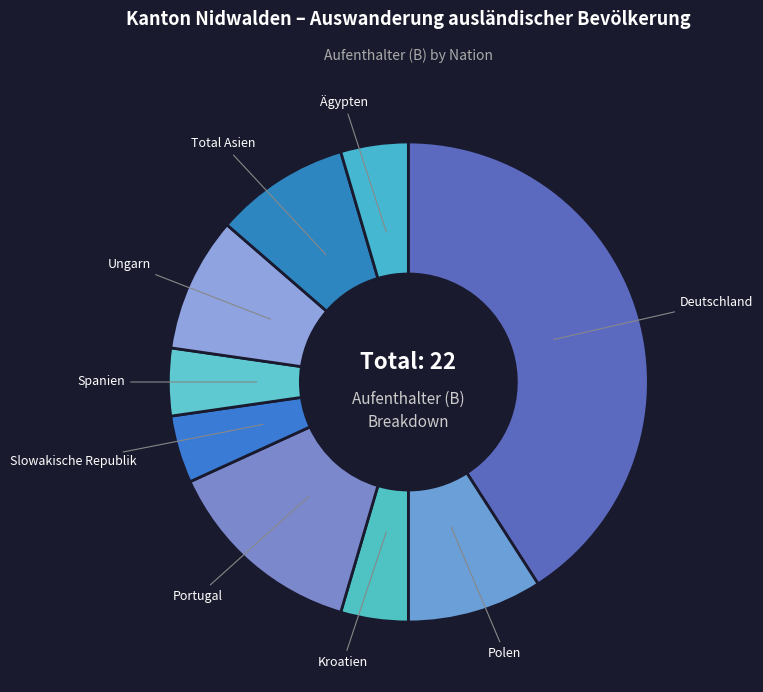

Which category has the biggest portion of the pie?

Deutschland